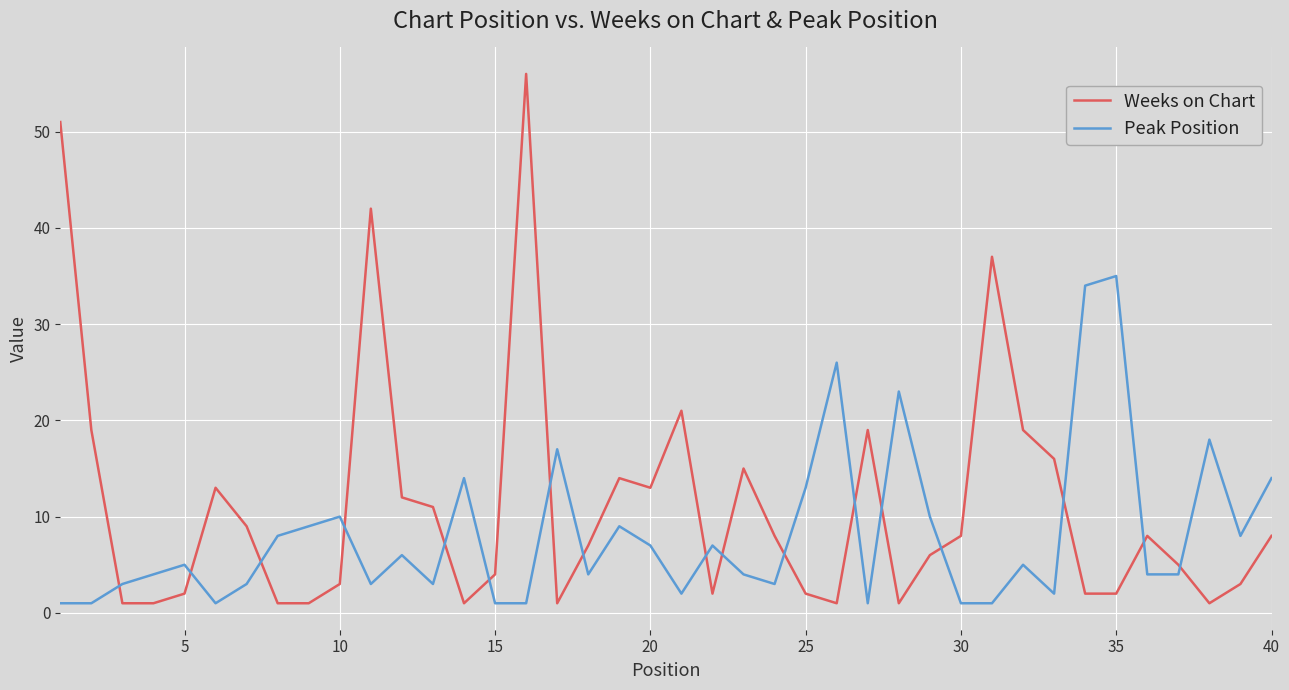

What is the greatest value displayed?

56